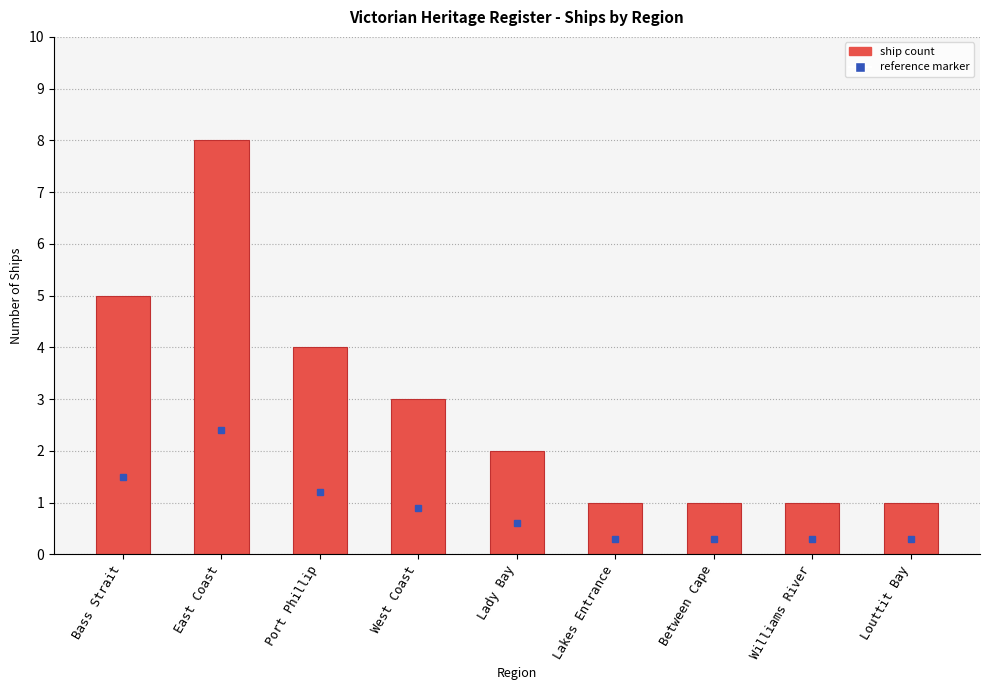

What is the difference between the values at Louttit Bay and Lady Bay?

1